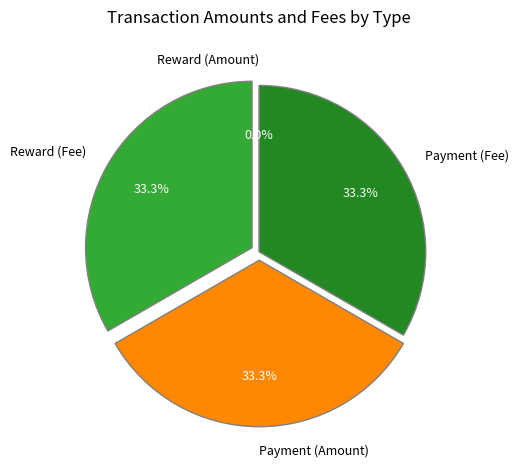

True or false: Reward Recipient Assignment (Amount) accounts for 12% of the total.

False